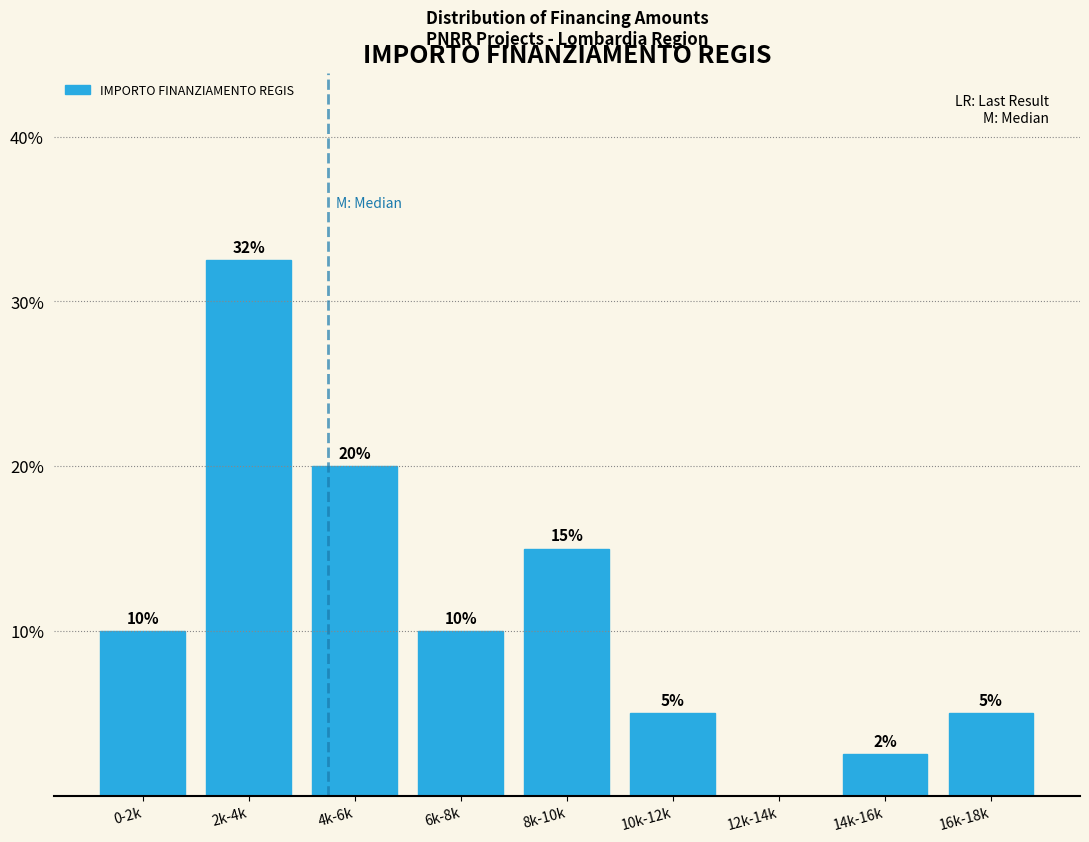

Which category has the highest value across all series?

2k-4k